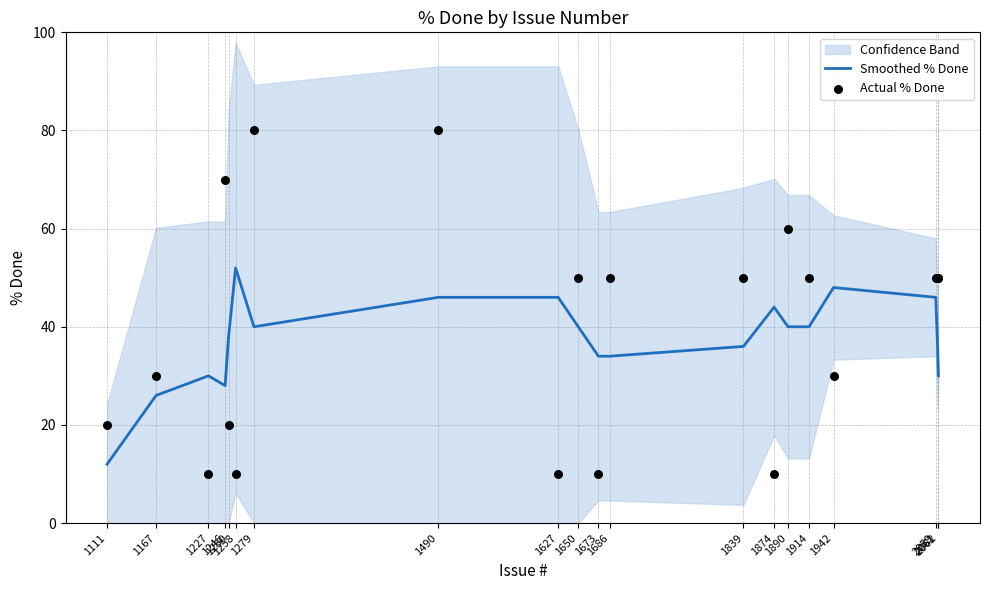

At how many categories does at least one series exceed 45?

14